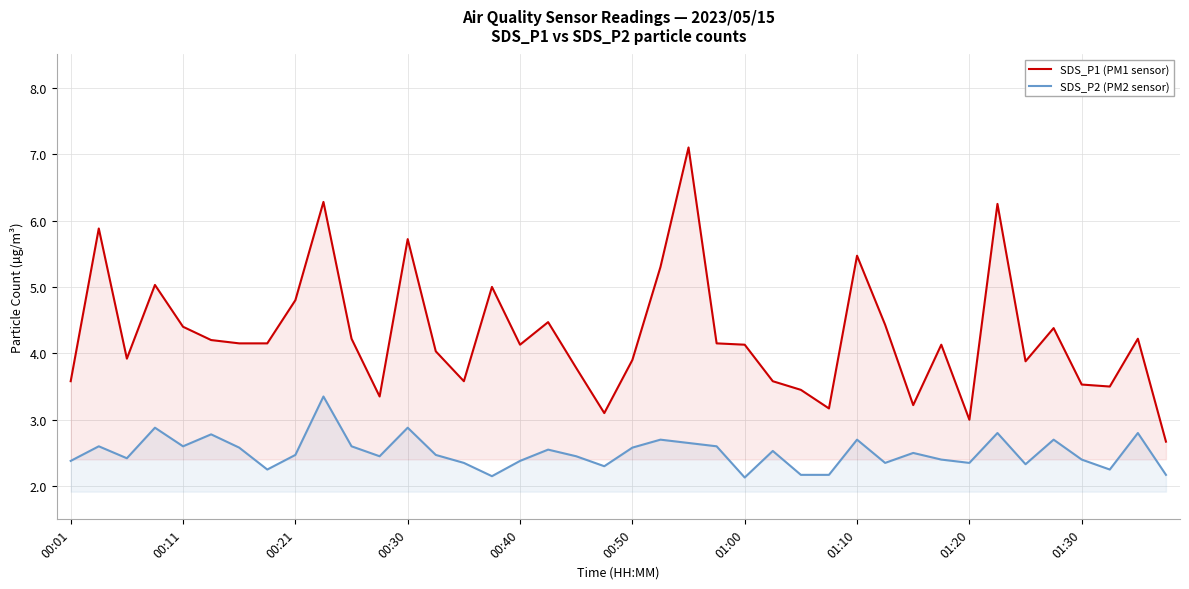

Reading left to right, list all the values displayed in this chart.

SDS_P1 (PM1 sensor): 3.6	5.9	3.9	5.0	4.4	4.2	4.2	4.2	4.8	6.3	4.2	3.4	5.7	4.0	3.6	5.0	4.1	4.5	3.8	3.1	3.9	5.3	7.1	4.2	4.1	3.6	3.5	3.2	5.5	4.4	3.2	4.1	3.0	6.2	3.9	4.4	3.5	3.5	4.2	2.7
SDS_P2 (PM2 sensor): 2.4	2.6	2.4	2.9	2.6	2.8	2.6	2.2	2.5	3.4	2.6	2.5	2.9	2.5	2.4	2.1	2.4	2.5	2.5	2.3	2.6	2.7	2.6	2.6	2.1	2.5	2.2	2.2	2.7	2.4	2.5	2.4	2.4	2.8	2.3	2.7	2.4	2.2	2.8	2.2